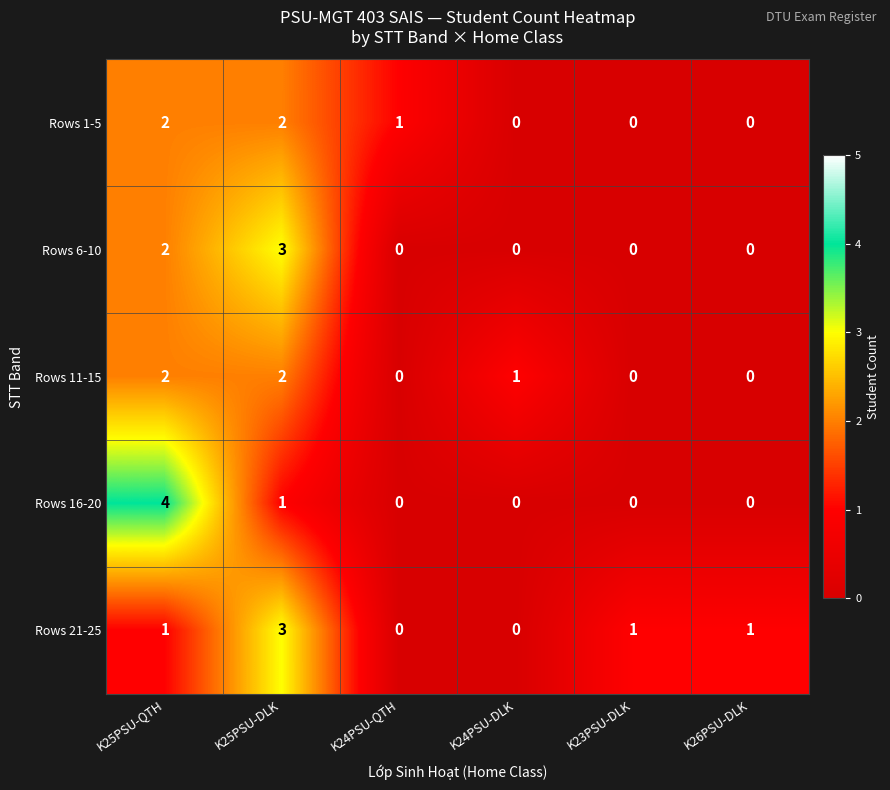

What is the sum of the Rows 6-10 values at K25PSU-DLK and K25PSU-QTH?

5